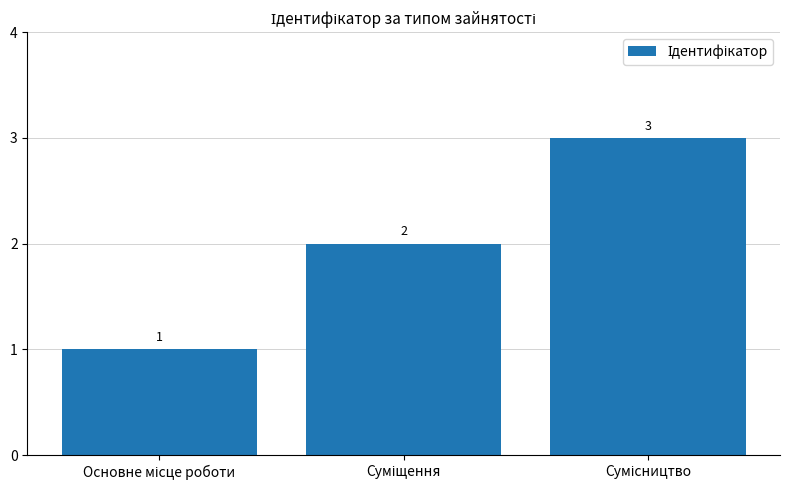

What is the minimum value shown in the chart?

1